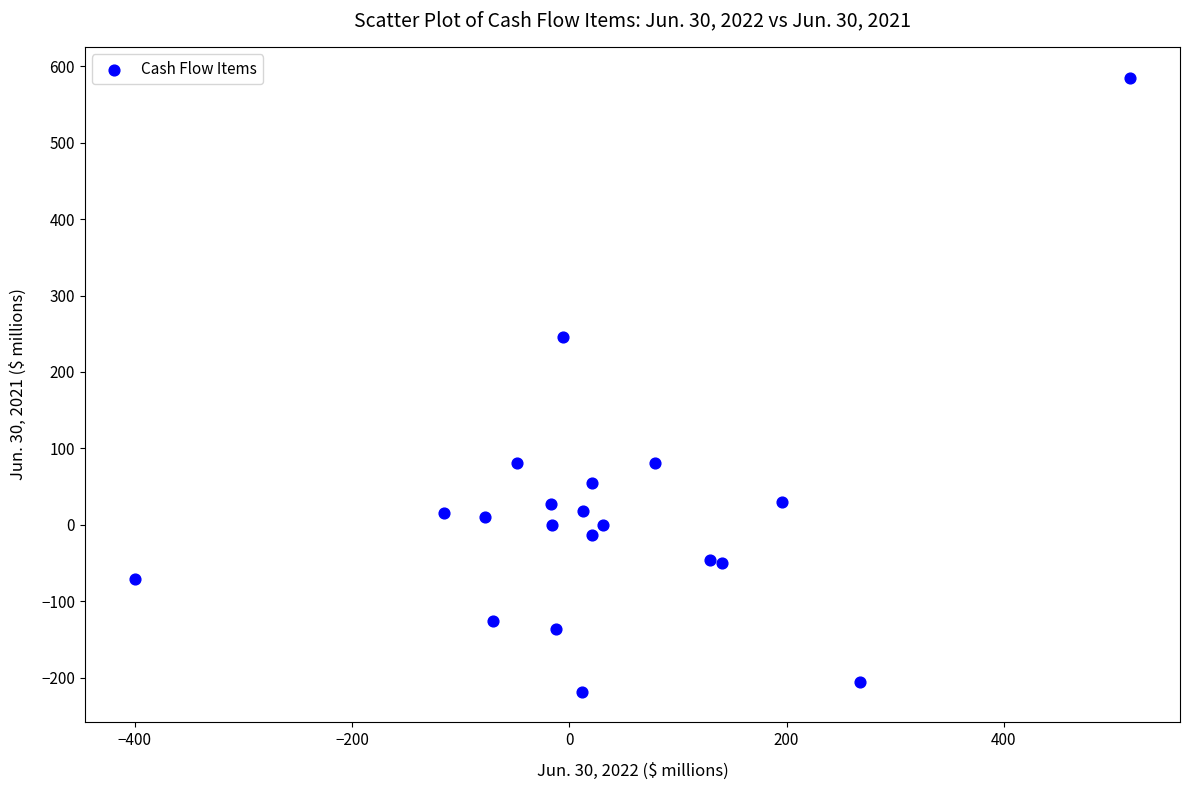

What is the range of Y values (max minus min)?

803.4